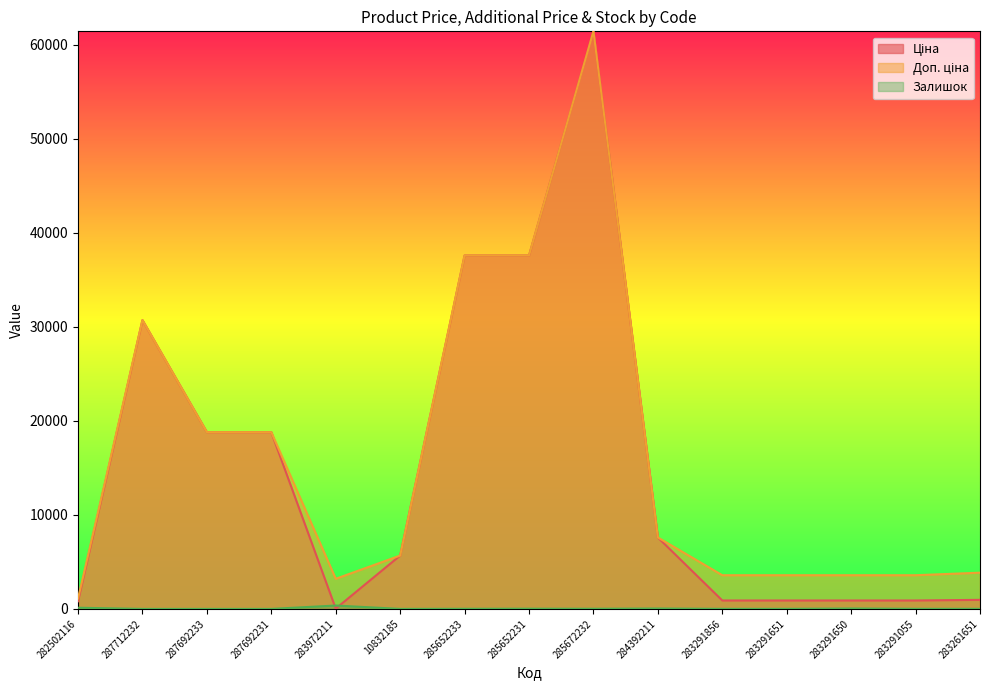

Which series has the largest total across all categories?

Доп. ціна